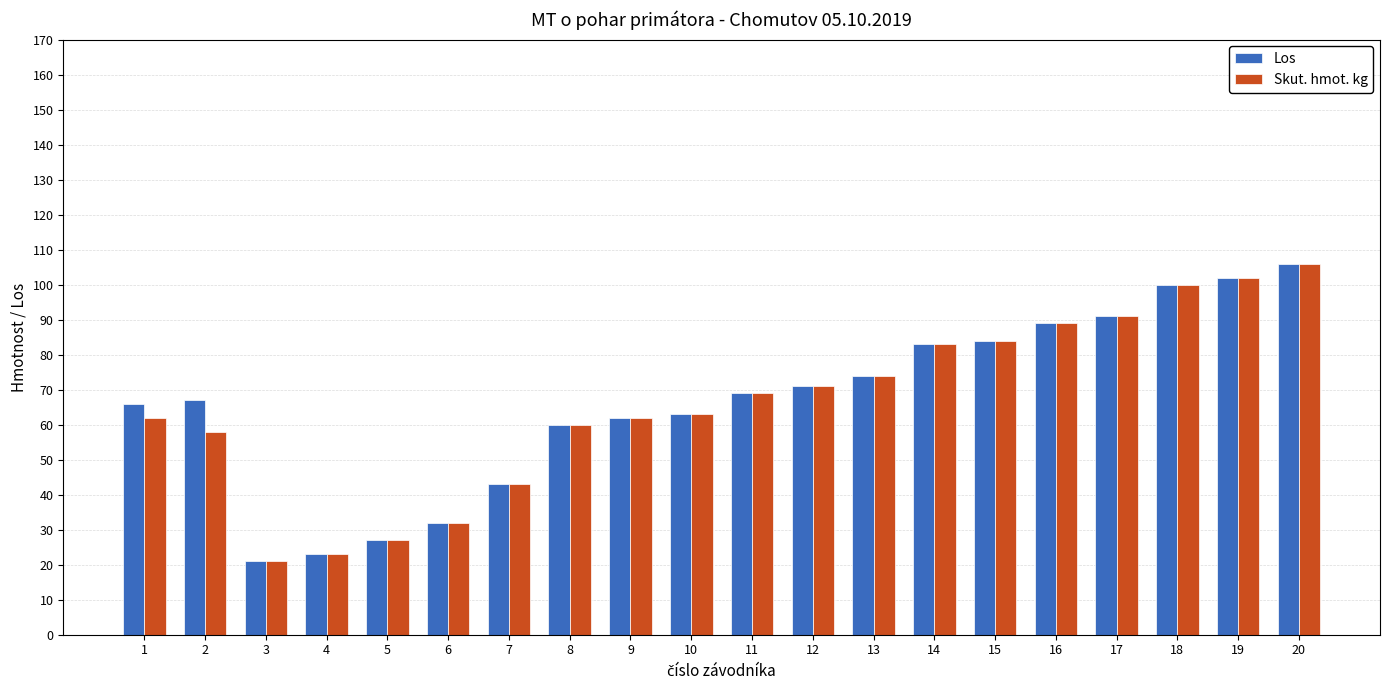

What is the value of the Skut. hmot. kg bar at the 10th from the left?

63.0